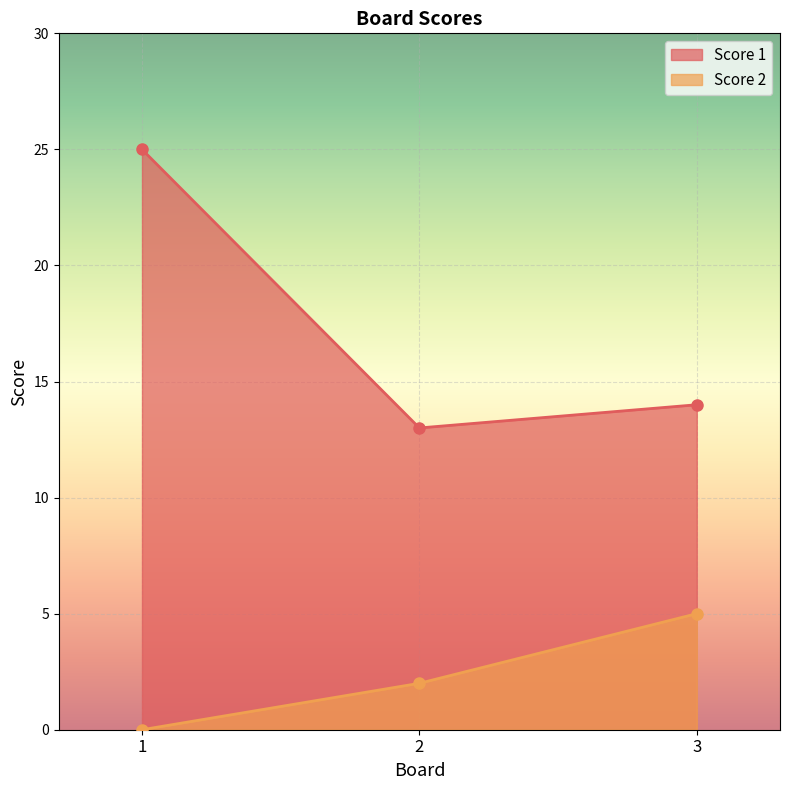

How many lines are shown in the chart?

2